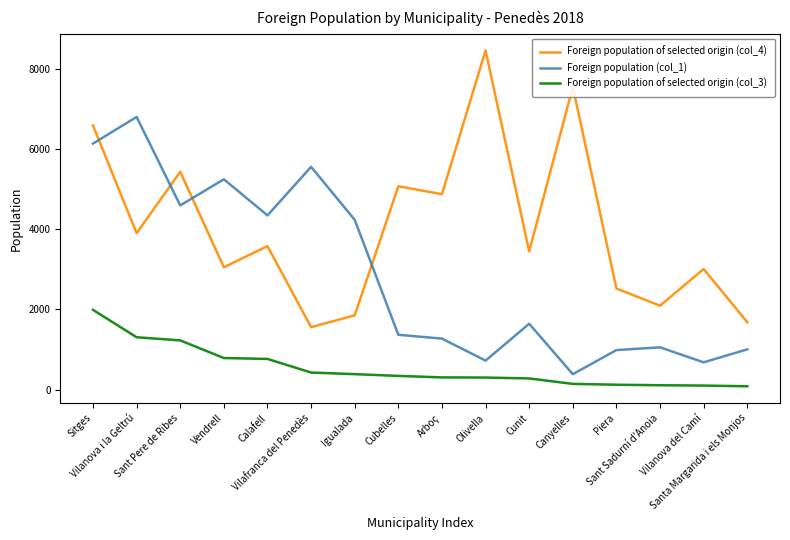

At which category does Foreign population (col_1) reach its first local peak?

Vilanova i la Geltrú